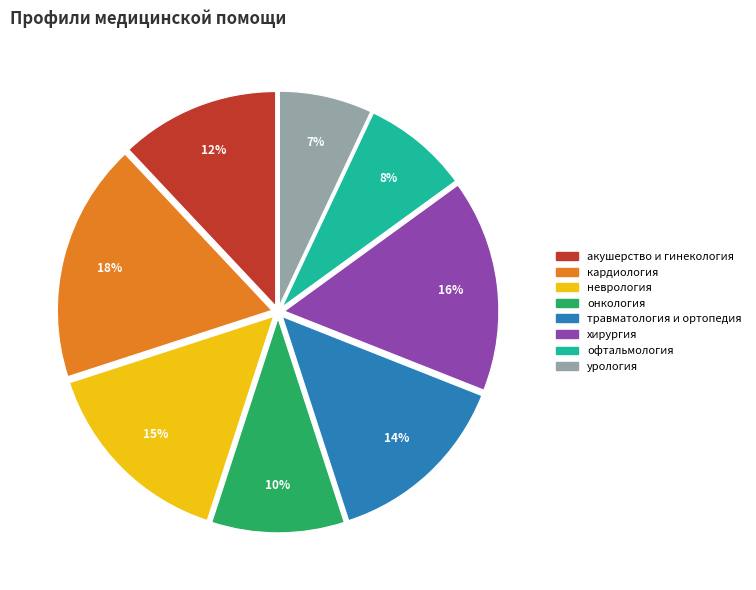

Combined, do онкология and офтальмология account for over 50%?

No